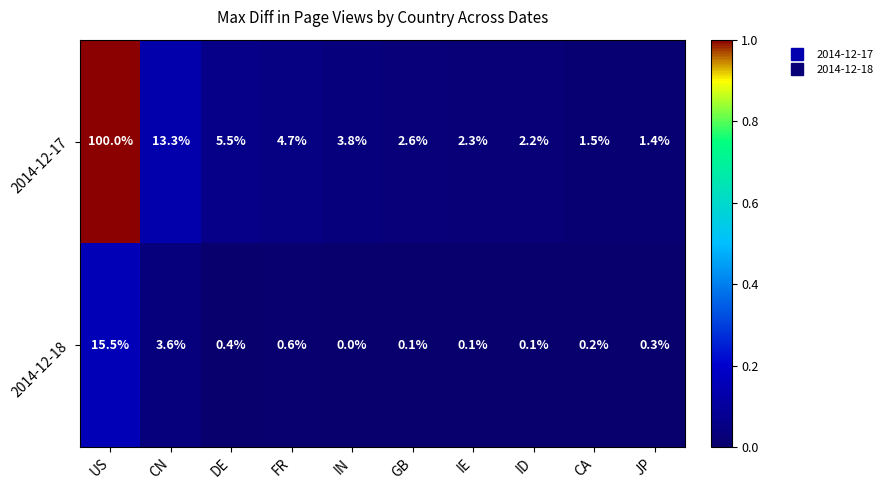

The 2014-12-18 series shows 0.5 at JP. True or false?

False